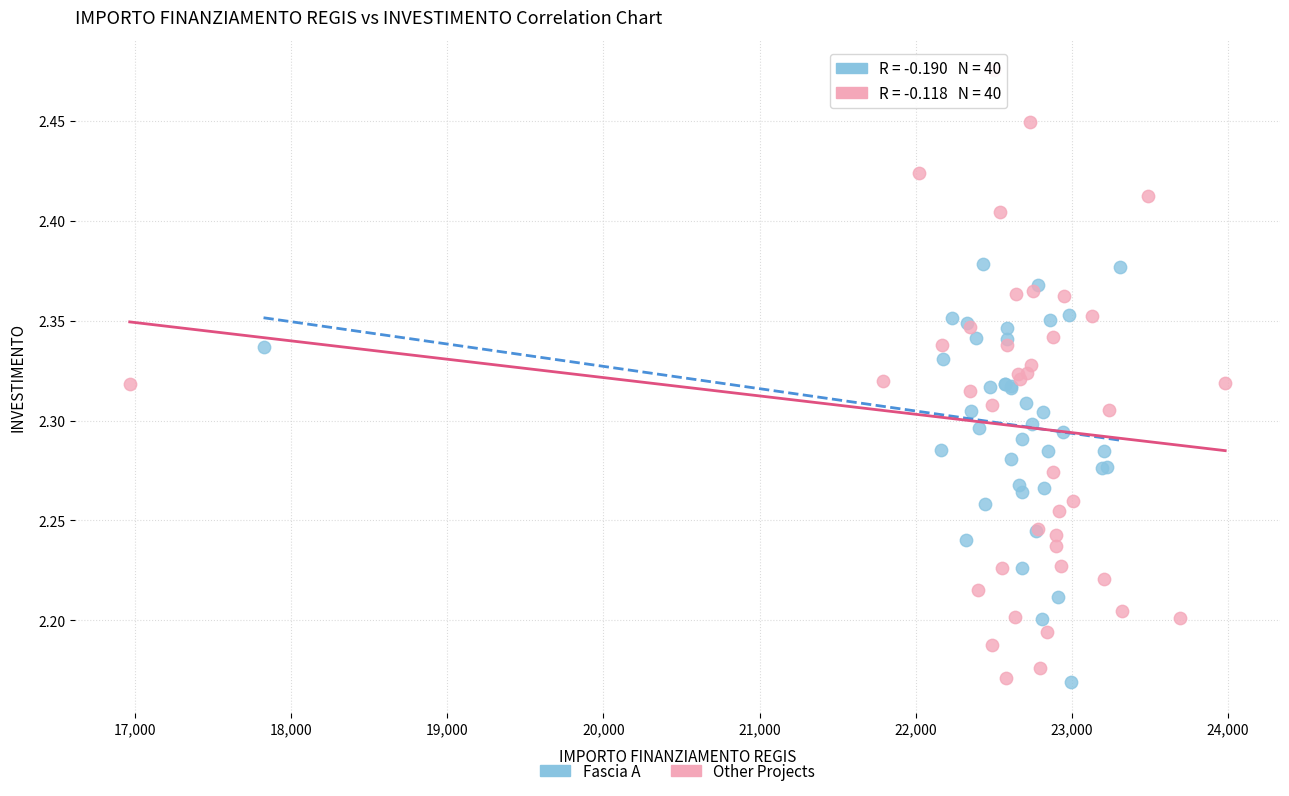

Which series reaches the maximum Y coordinate?

Other Projects